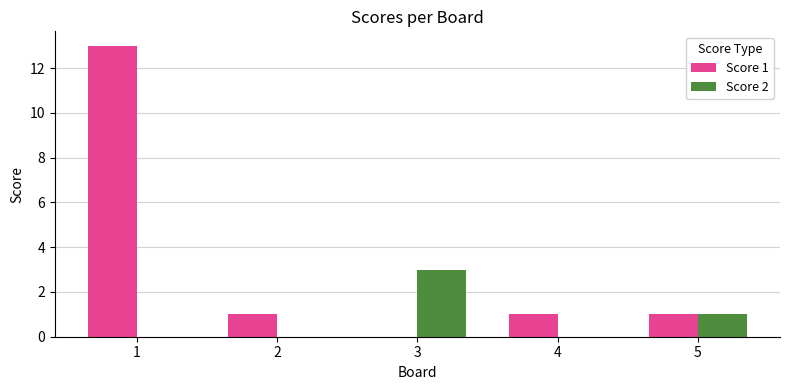

Which series changed the most between 1 and 4?

Score 1